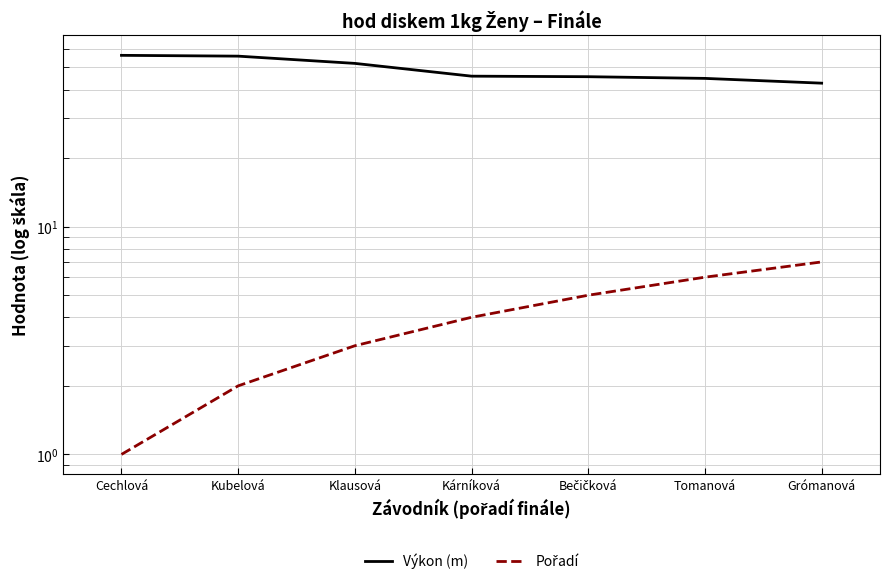

Which series has the widest spread of values?

Výkon (m)